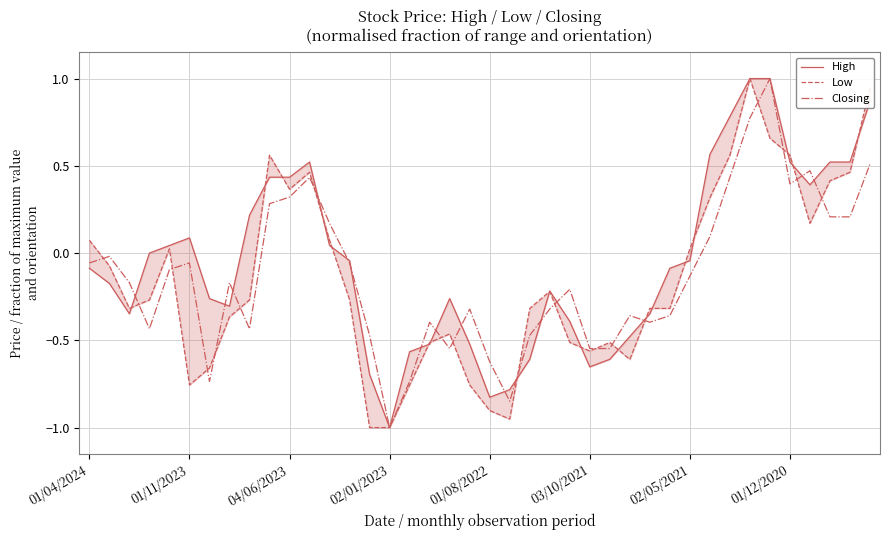

Is it true that Closing equals -0.6 at 01/08/2022?

True